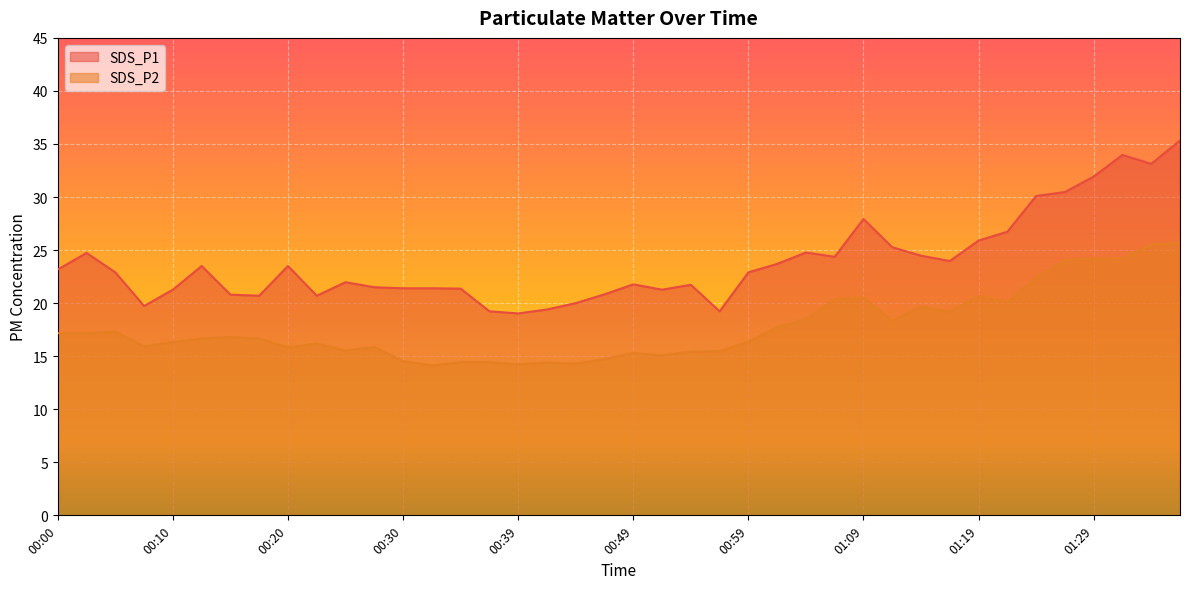

True or false: SDS_P1 and SDS_P2 intersect in this chart.

False